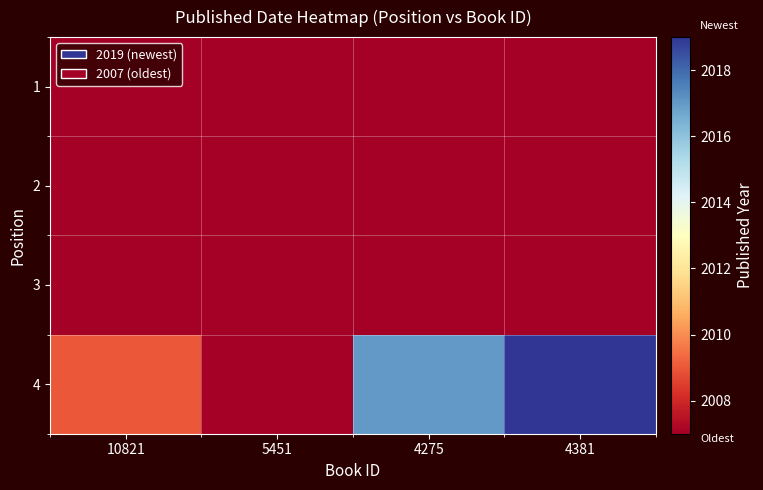

At how many categories does at least one series exceed 2008?

3